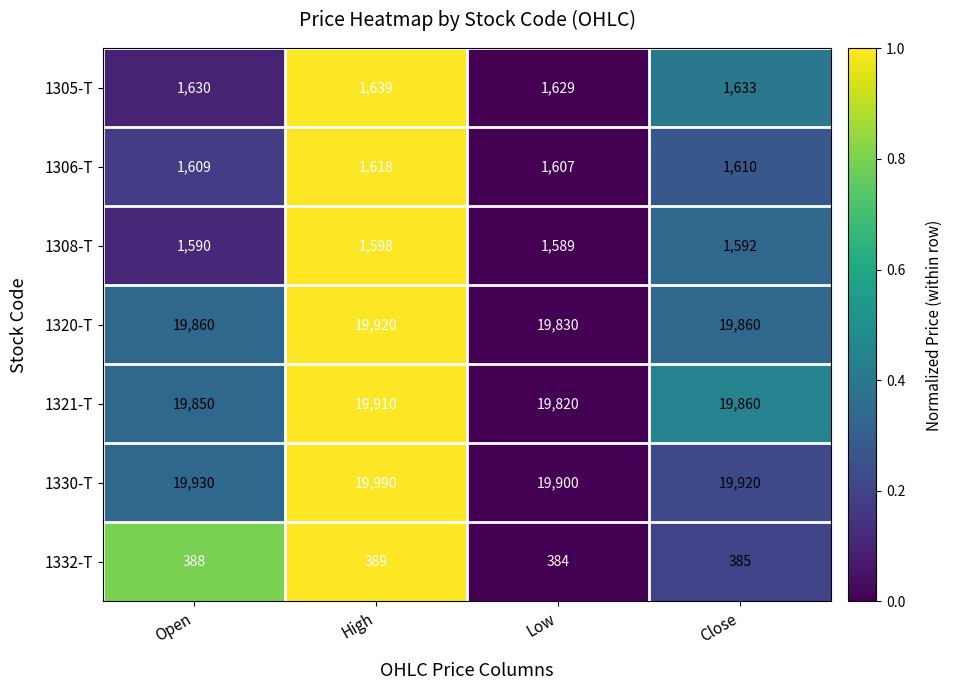

The value of 1330-T at High is 6859. True or false?

False